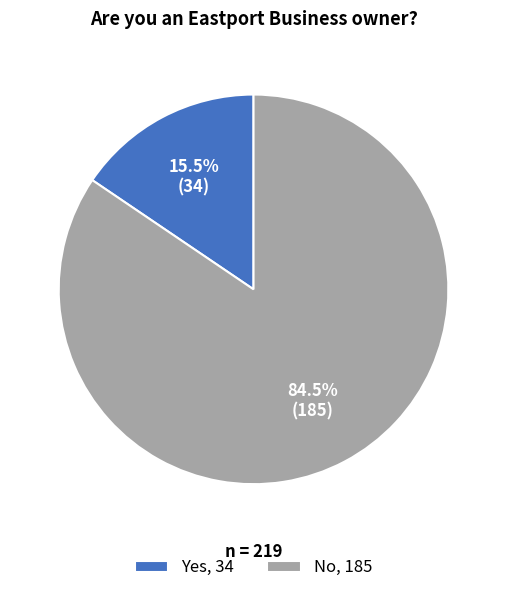

Which category has the smallest portion of the pie?

Yes